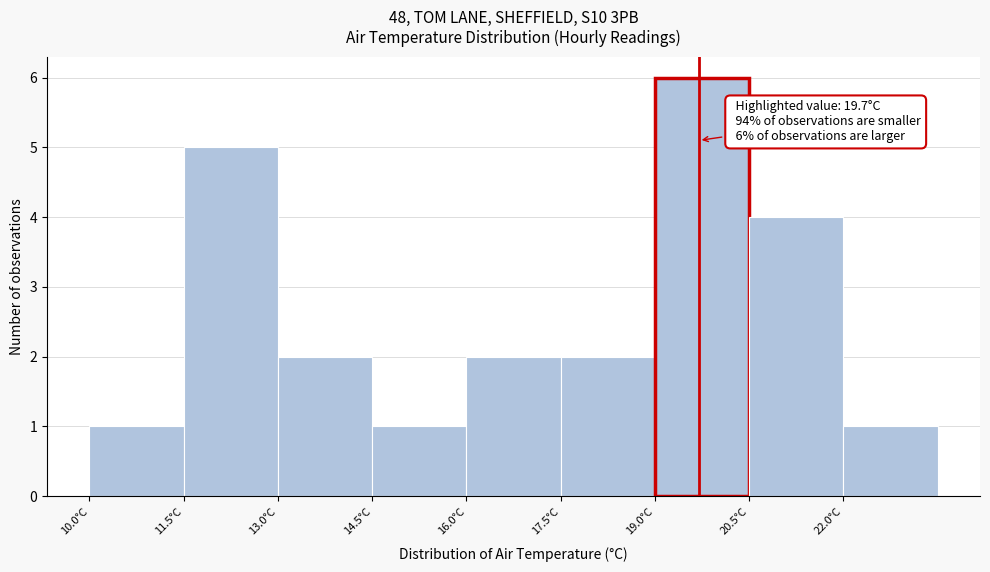

Over which range of the x-axis is the bar tallest?

19.0 to 20.5